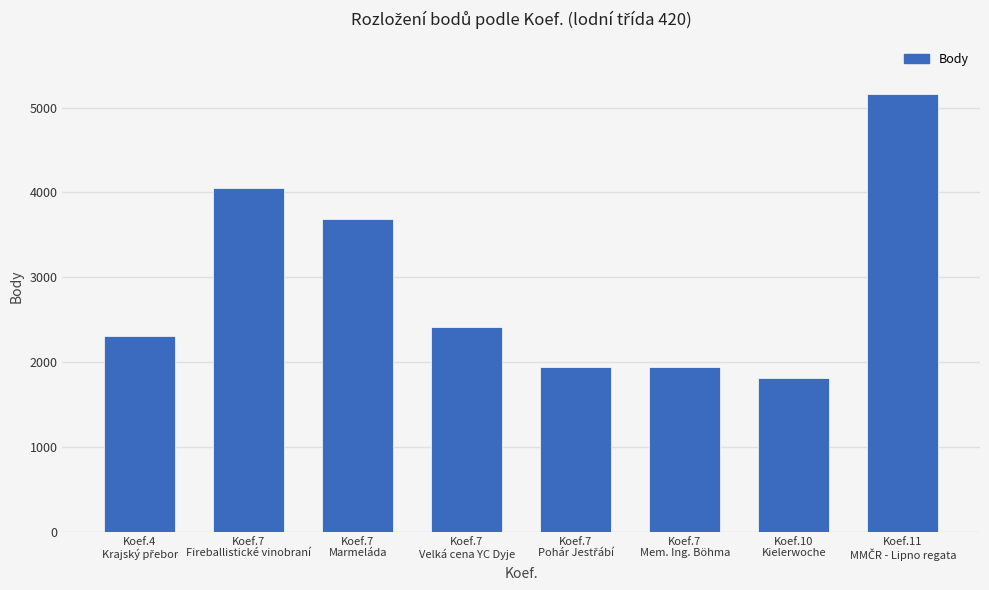

What is the sum of all values?

23307